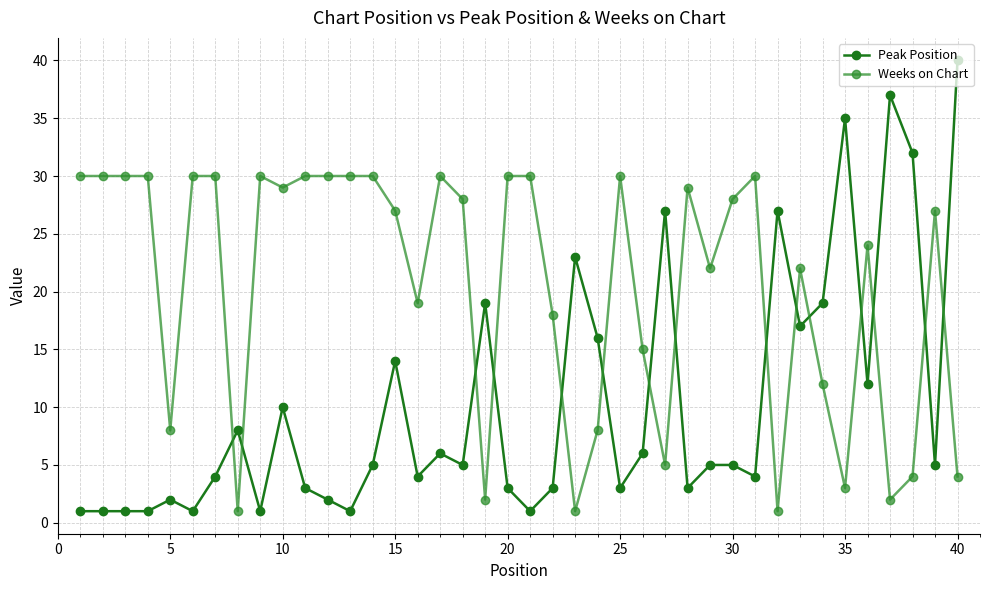

What is the maximum value shown in the chart?

40